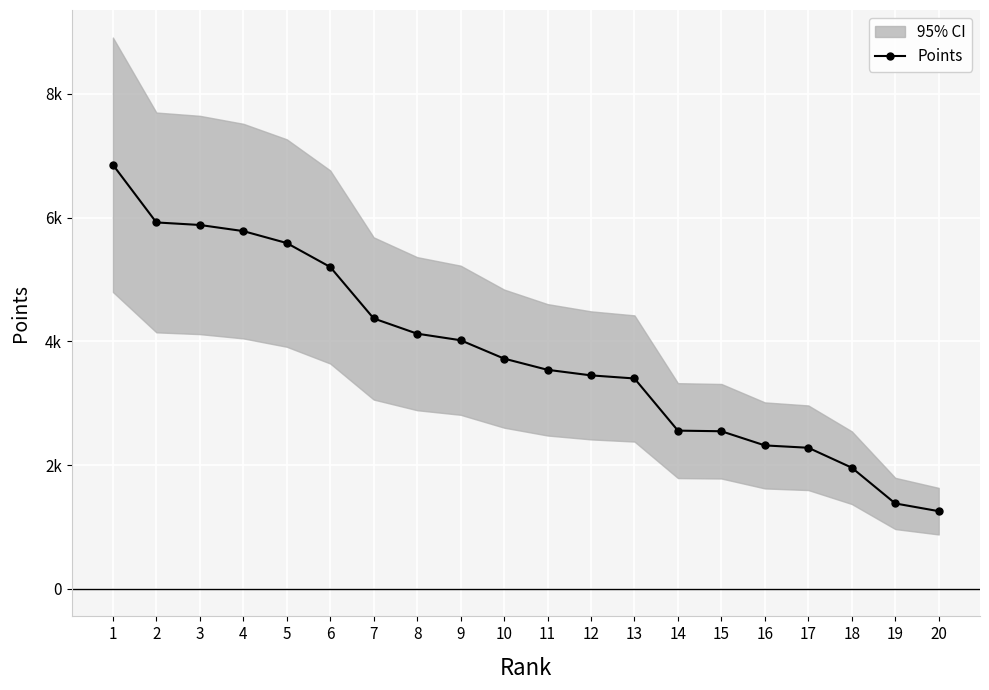

What is the maximum value shown in the chart?

6854